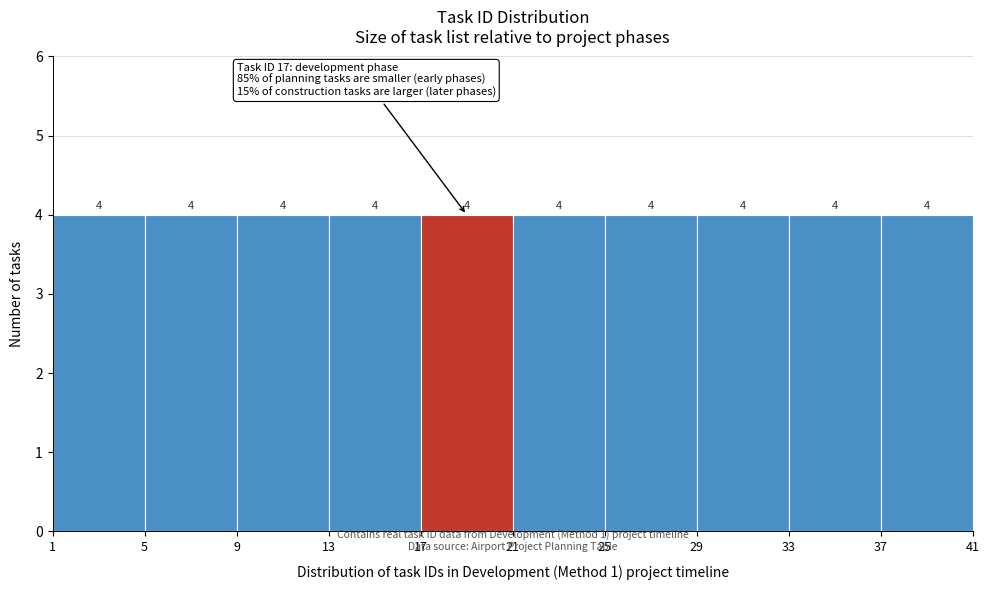

Reading left to right, list every bar in this chart as the range it spans on the x-axis followed by its height.

1 to 5: 4
5 to 9: 4
9 to 13: 4
13 to 17: 4
17 to 21: 4
21 to 25: 4
25 to 29: 4
29 to 33: 4
33 to 37: 4
37 to 41: 4